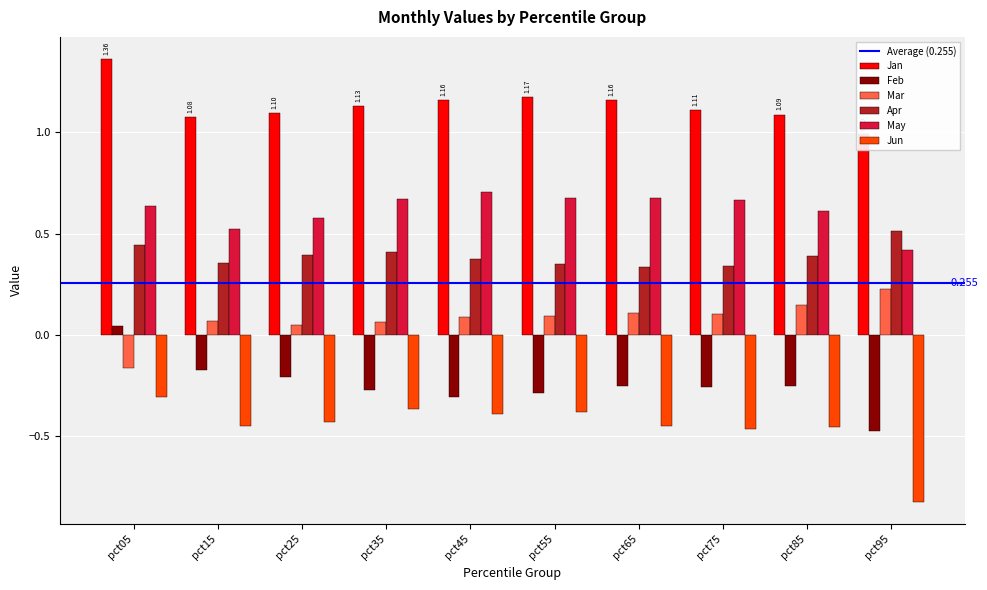

How many series are shown in this chart?

6